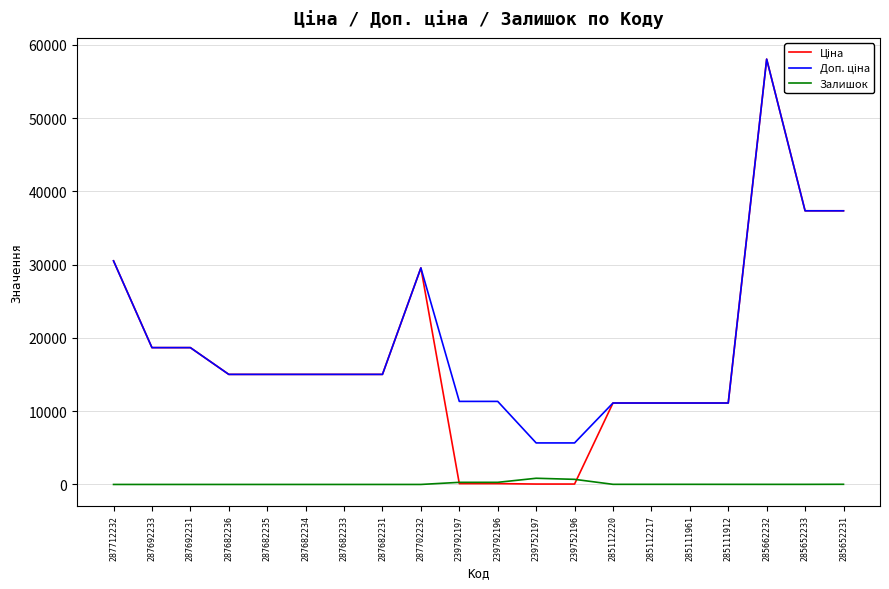

At which category does the chart reach its peak across all series?

285662232